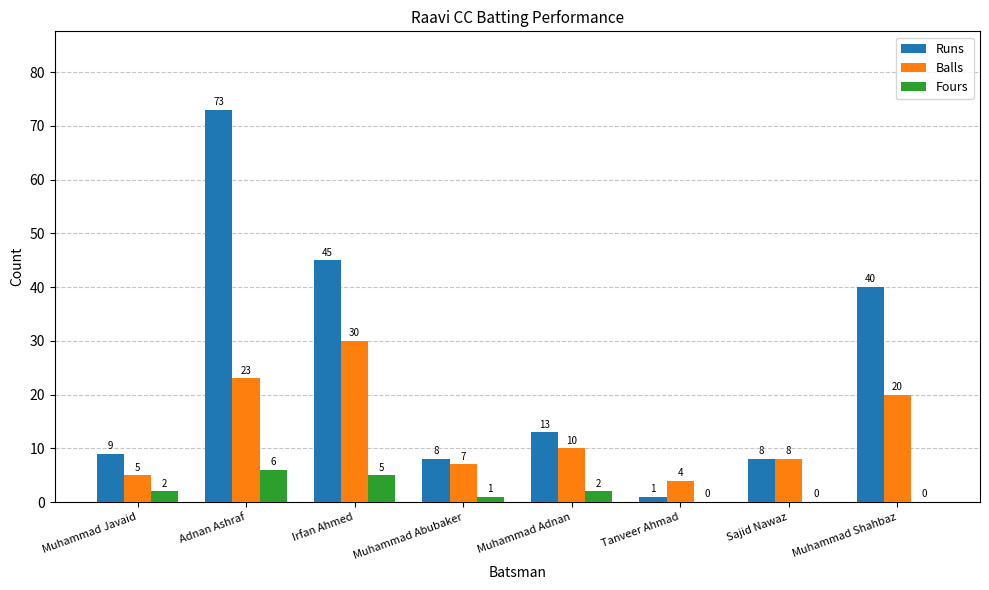

Reading left to right, transcribe all the data shown in this chart.

Runs: 9	73	45	8	13	1	8	40
Balls: 5	23	30	7	10	4	8	20
Fours: 2	6	5	1	2	0	0	0